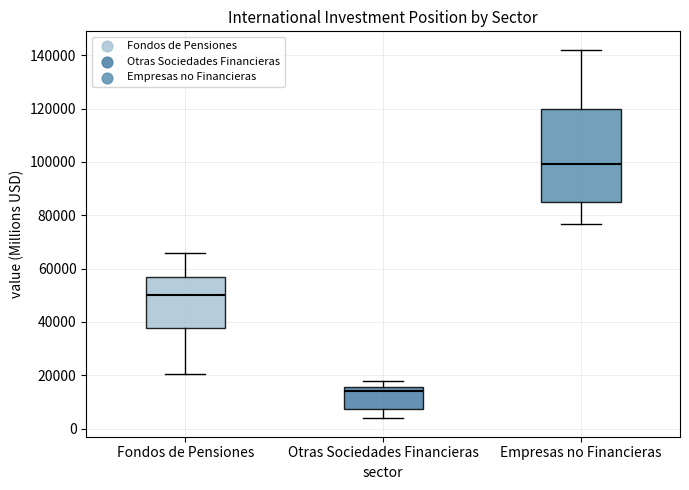

Where is the lower edge of the box for Otras Sociedades Financieras on the y-axis? The values are not printed on the chart, so give them approximately, as read against the axis.

8000